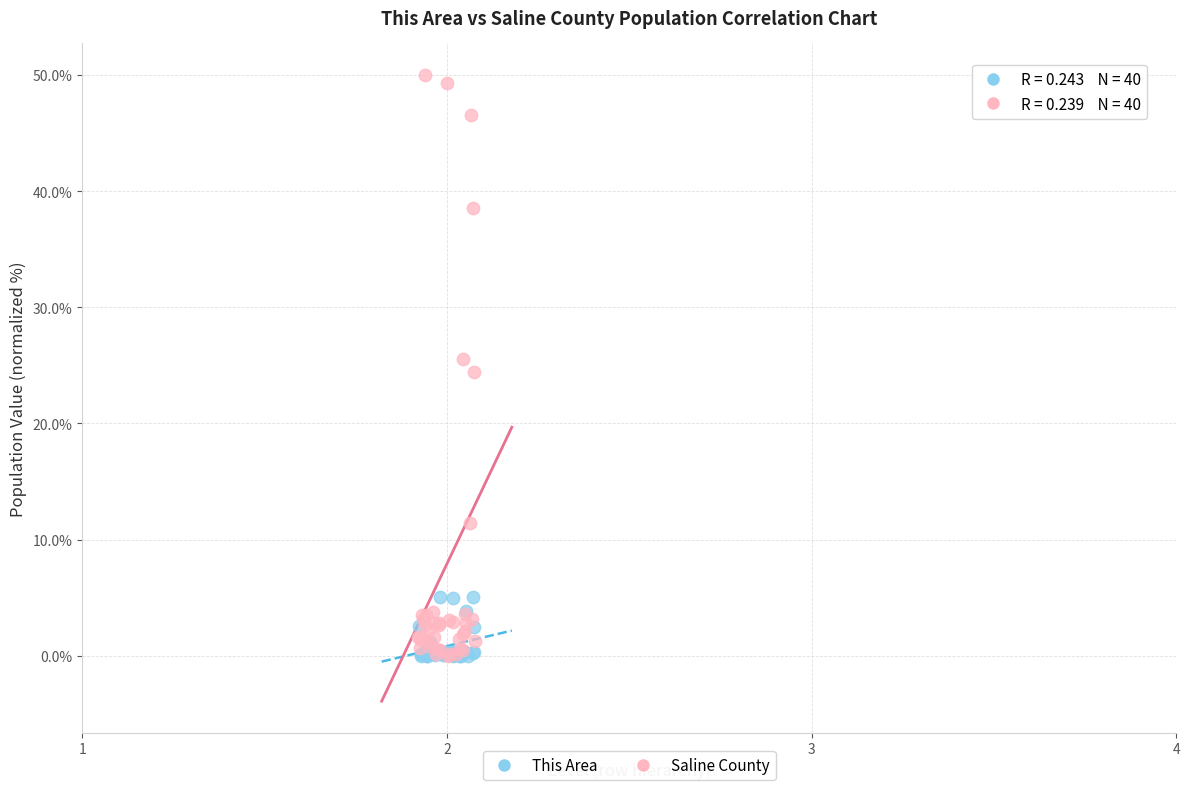

Which series contains the highest Y value?

Saline County